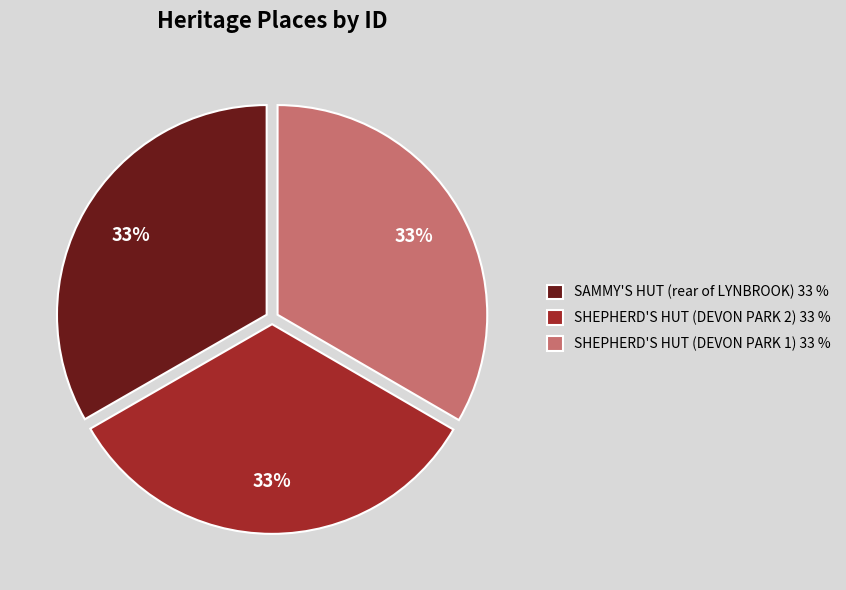

To the nearest percent, what portion does SHEPHERD'S HUT (DEVON PARK 2) represent?

33%